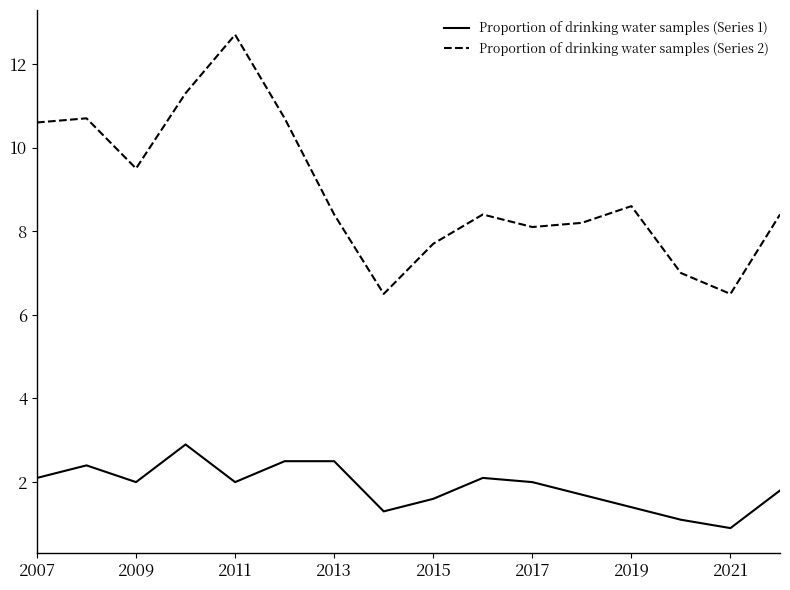

Which series has the largest range (max minus min)?

Proportion of drinking water samples (Series 2)